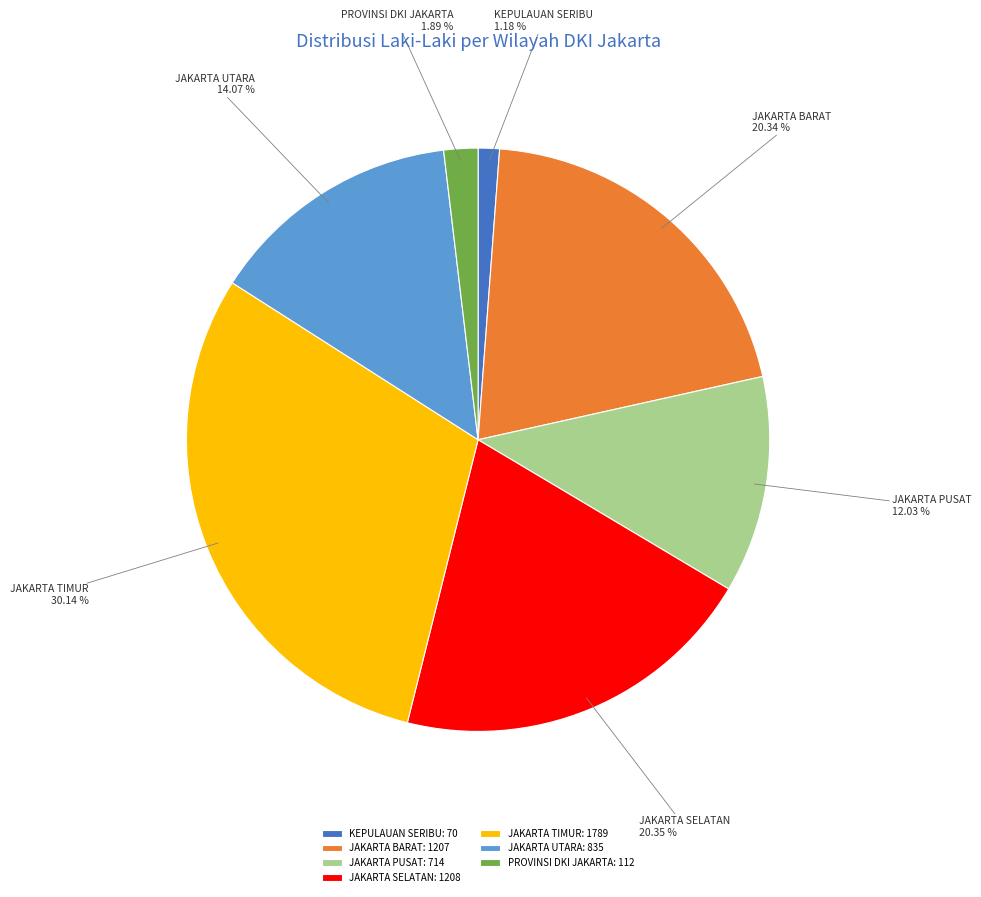

Which has a higher value, JAKARTA UTARA or JAKARTA BARAT?

JAKARTA BARAT